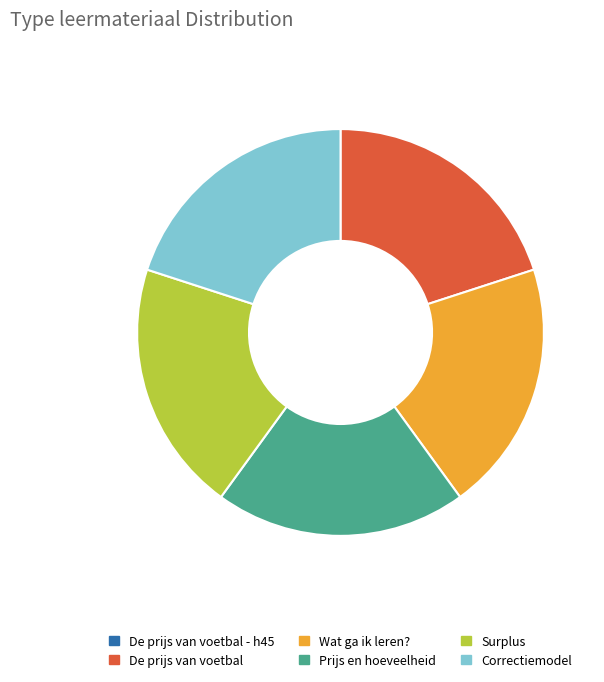

Is it true that De prijs van voetbal is 20% of the pie?

True